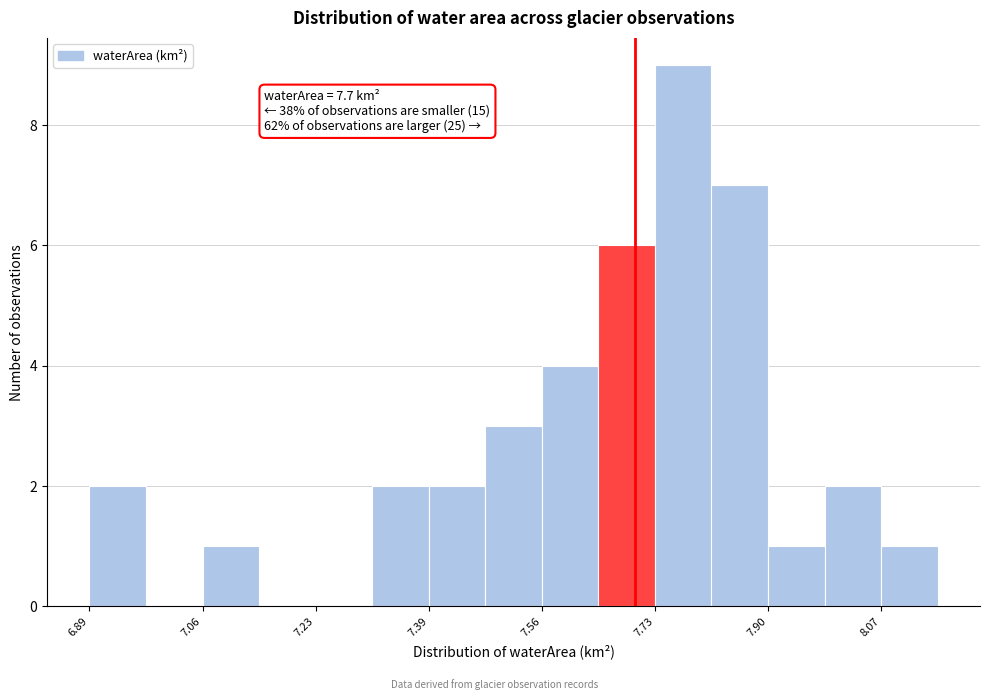

Over which range of the x-axis is the bar tallest?

7.730 to 7.814